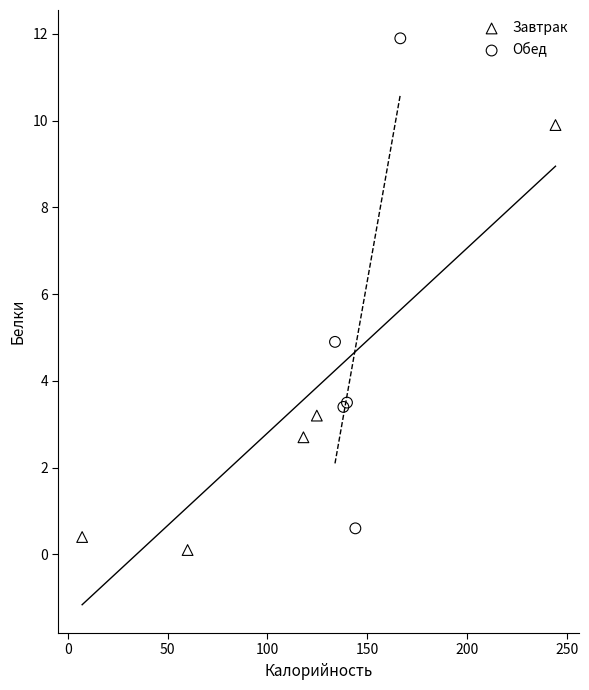

Which series contains the highest Y value?

Обед